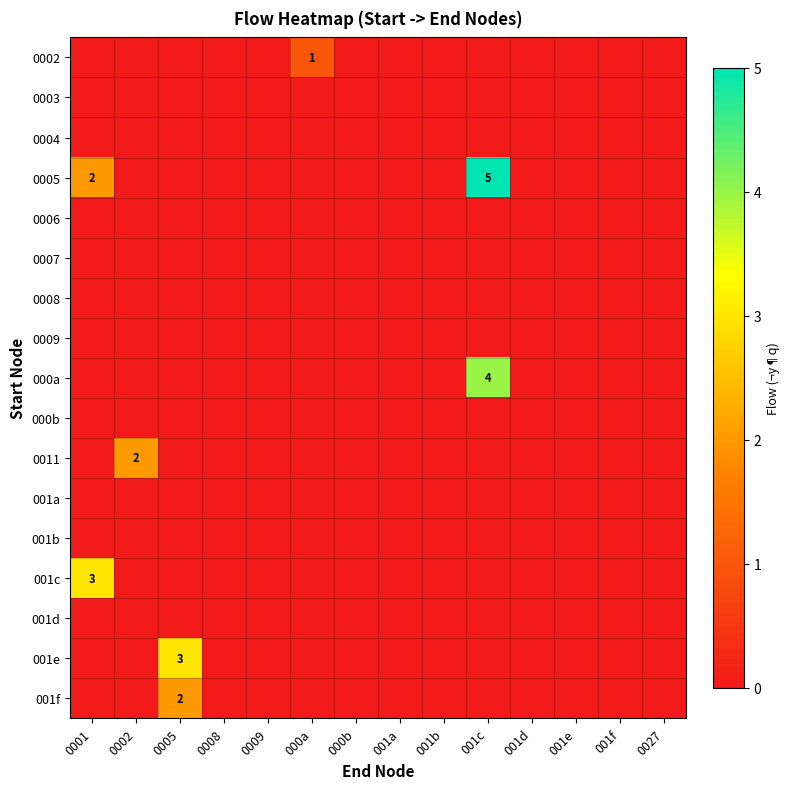

What is the difference between the 0011 values at 001b and 0002?

2